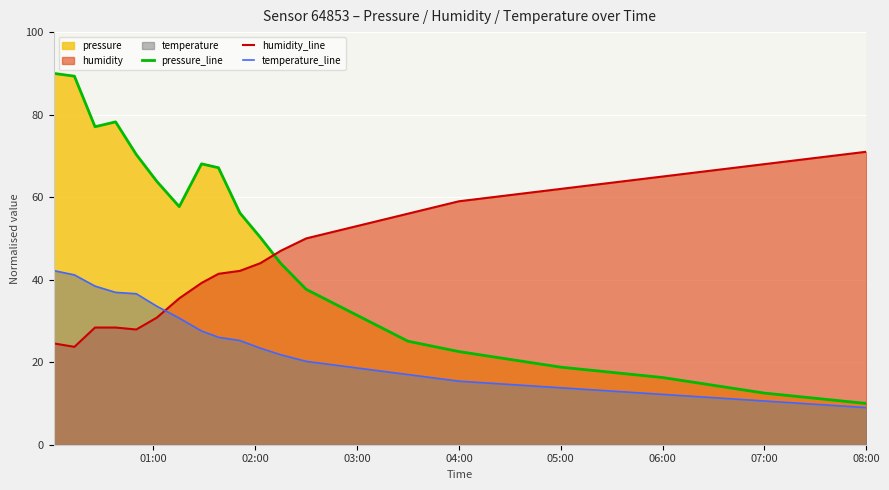

What is the greatest value displayed?

90.0